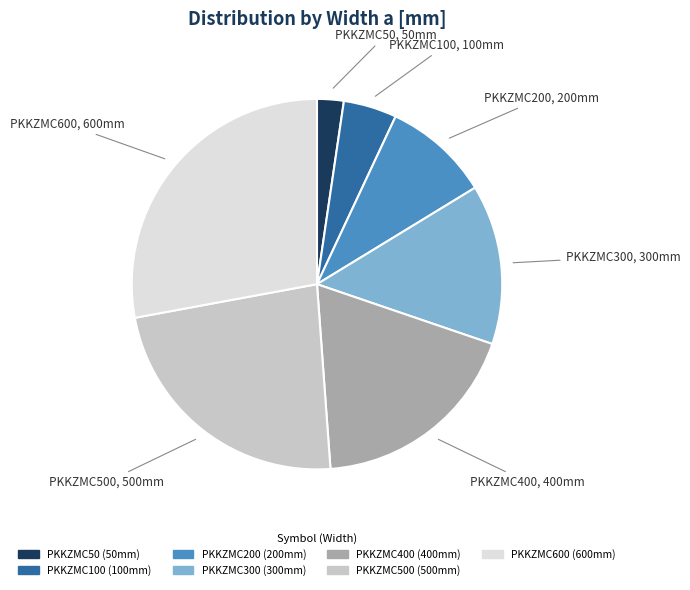

Is there any slice that represents more than half of the pie?

No